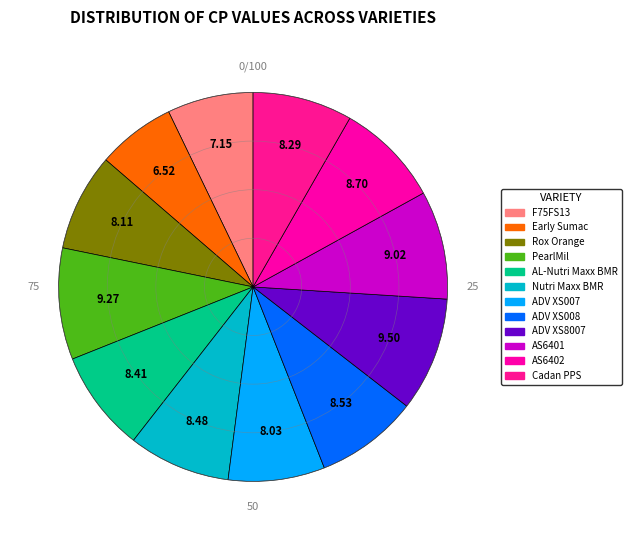

To the nearest percent, what portion does Rox Orange represent?

8%